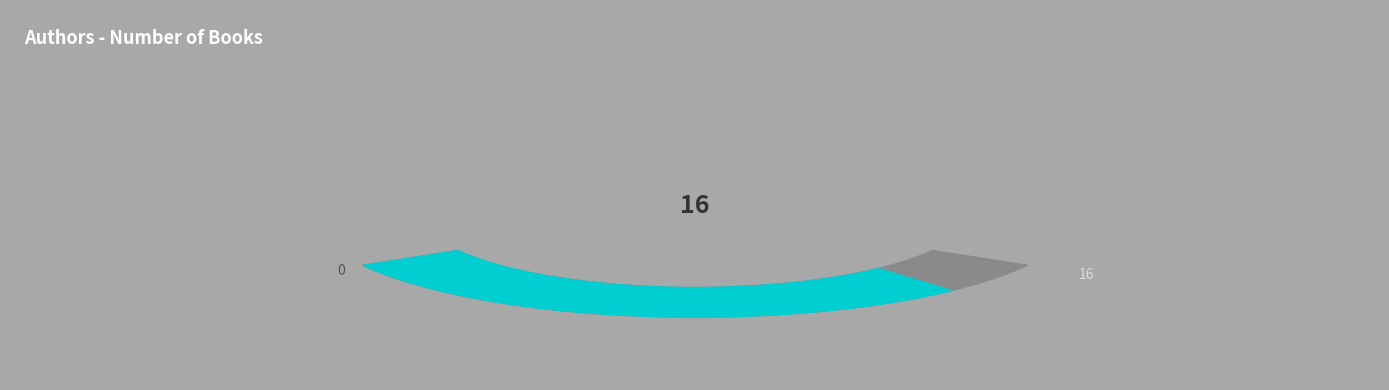

Which category has the biggest portion of the pie?

Helen Perelman (64277019)